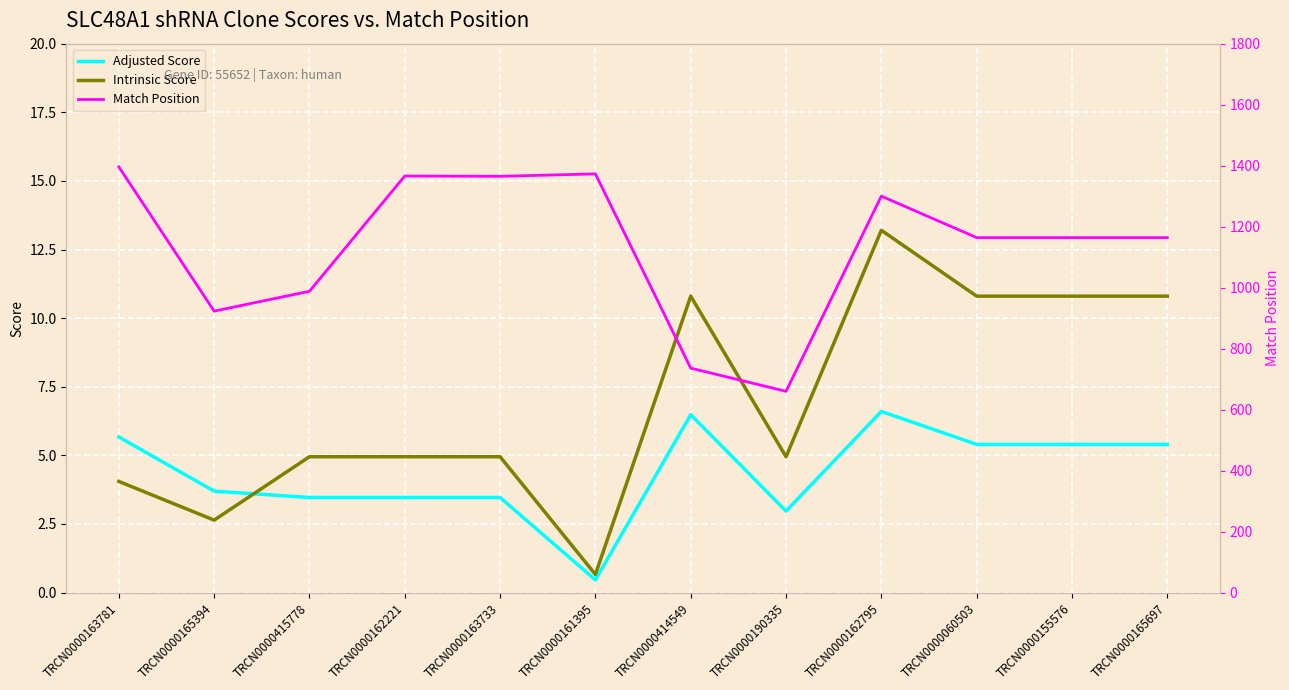

Reading left to right, list all the values displayed in this chart.

Adjusted Score: TRCN0000163781=5.7	TRCN0000165394=3.7	TRCN0000415778=3.5	TRCN0000162221=3.5	TRCN0000163733=3.5	TRCN0000161395=0.5	TRCN0000414549=6.5	TRCN0000190335=3.0	TRCN0000162795=6.6	TRCN0000060503=5.4	TRCN0000155576=5.4	TRCN0000165697=5.4
Intrinsic Score: TRCN0000163781=4.0	TRCN0000165394=2.6	TRCN0000415778=5.0	TRCN0000162221=5.0	TRCN0000163733=5.0	TRCN0000161395=0.7	TRCN0000414549=10.8	TRCN0000190335=5.0	TRCN0000162795=13.2	TRCN0000060503=10.8	TRCN0000155576=10.8	TRCN0000165697=10.8
Match Position: TRCN0000163781=1396.0	TRCN0000165394=923.0	TRCN0000415778=988.0	TRCN0000162221=1366.0	TRCN0000163733=1365.0	TRCN0000161395=1373.0	TRCN0000414549=736.0	TRCN0000190335=660.0	TRCN0000162795=1300.0	TRCN0000060503=1164.0	TRCN0000155576=1164.0	TRCN0000165697=1164.0